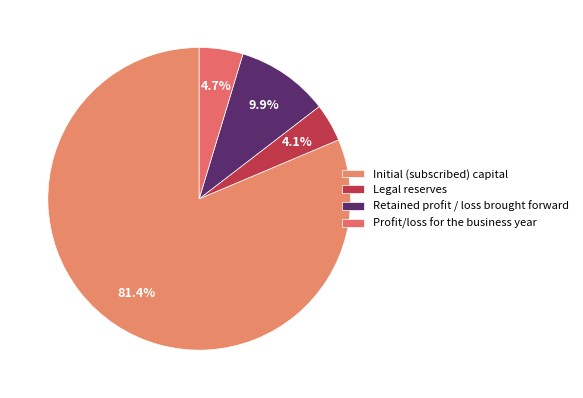

Is there a majority slice in this chart?

Yes